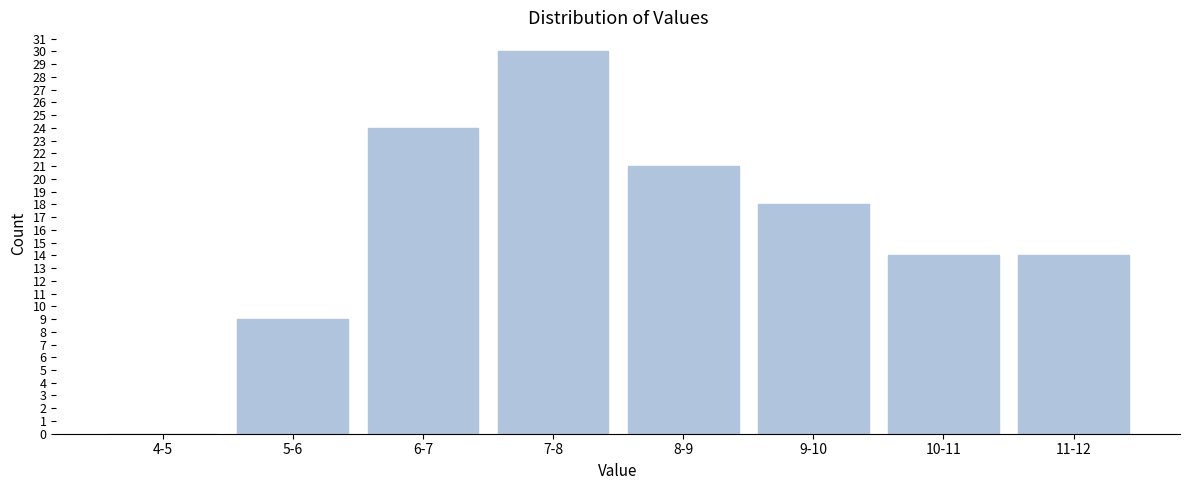

Reading left to right, what are all the values shown in this chart?

4-5=0	5-6=9	6-7=24	7-8=30	8-9=21	9-10=18	10-11=14	11-12=14